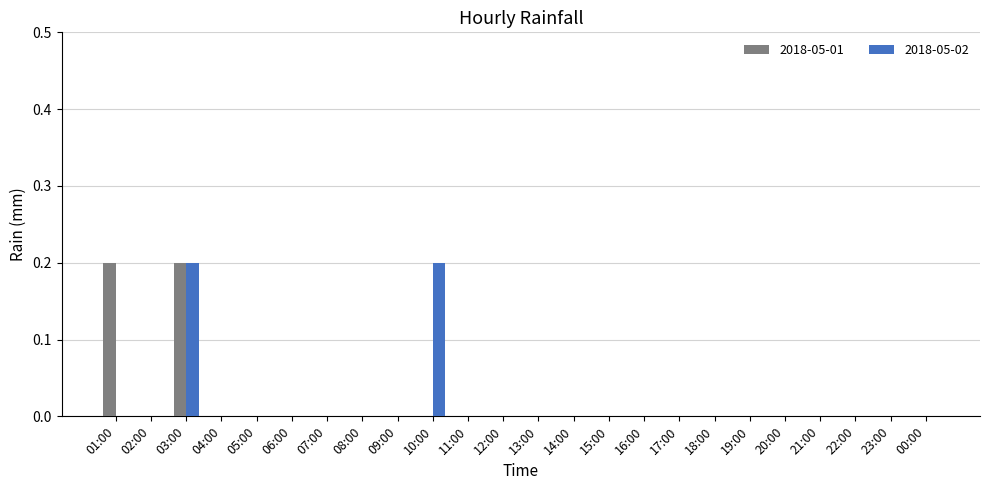

At which category is the sum across all series the highest?

03:00